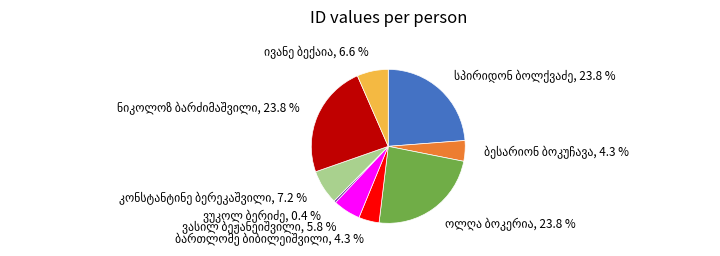

Is there a majority slice in this chart?

No